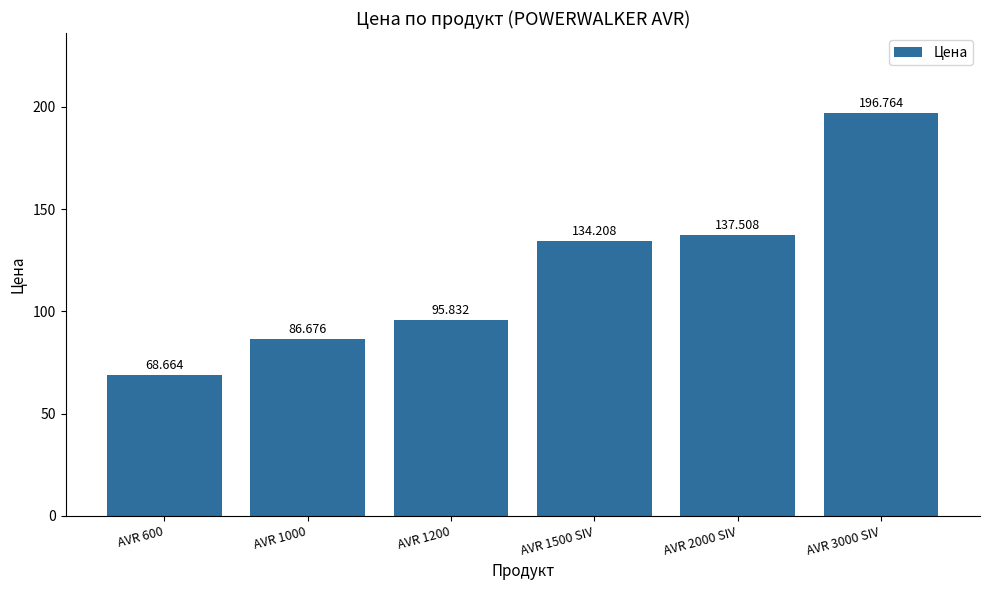

Reading left to right, what are all the values shown in this chart?

68.7	86.7	95.8	134.2	137.5	196.8